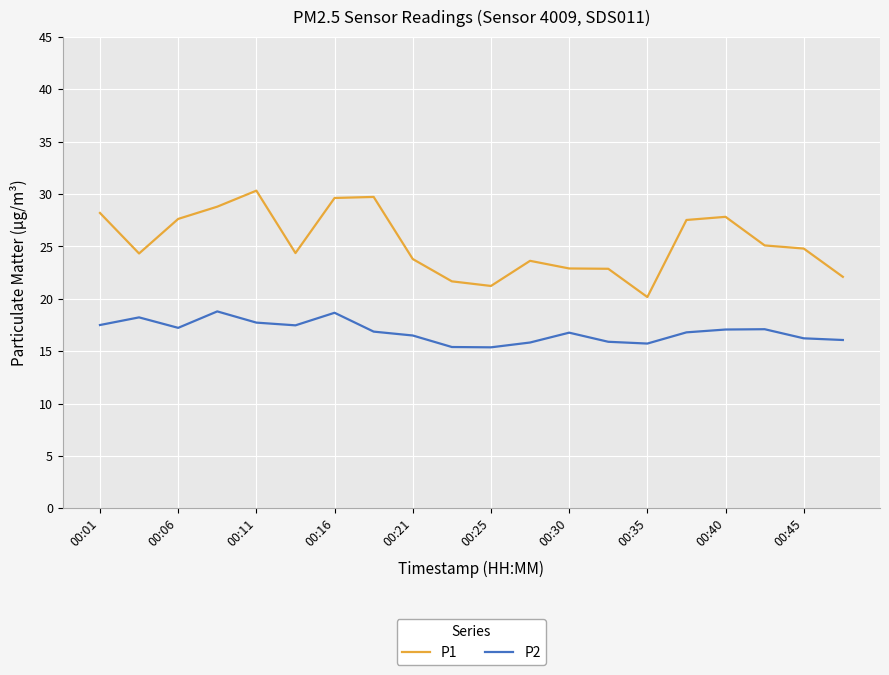

Is this an area chart (filled region under the line)?

No